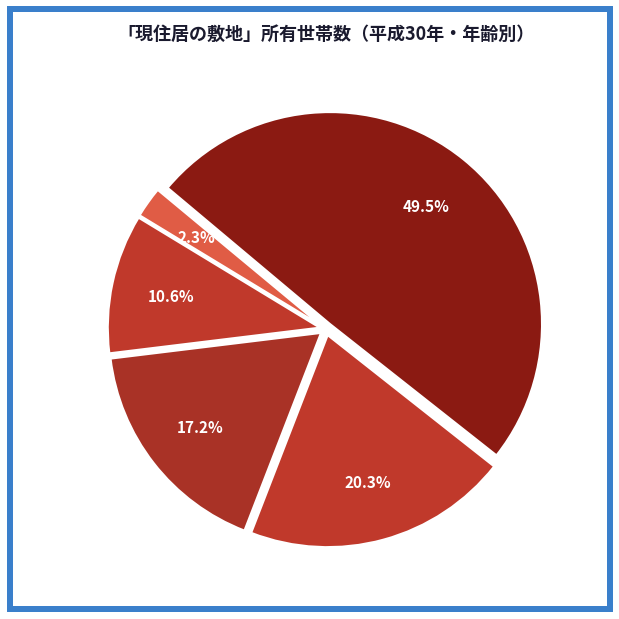

Does 55～64歳 account for over 50% of the chart?

No